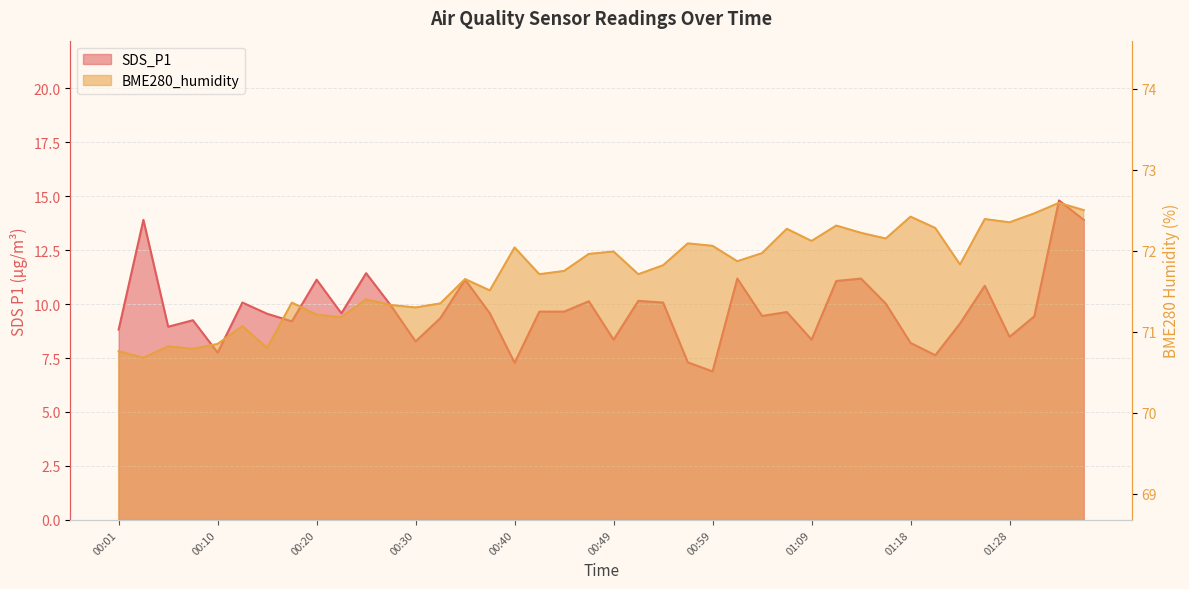

List the labels in order of SDS_P1 value, largest first.

01:33, 00:03, 01:35, 00:25, 01:01, 01:13, 00:20, 00:35, 01:11, 01:26, 00:52, 00:47, 00:13, 00:54, 01:16, 00:27, 00:42, 00:44, 01:06, 00:23, 00:37, 00:15, 01:04, 01:30, 00:32, 00:08, 00:18, 01:23, 00:06, 00:01, 01:28, 00:49, 01:09, 00:30, 01:18, 00:10, 01:21, 00:56, 00:40, 00:59